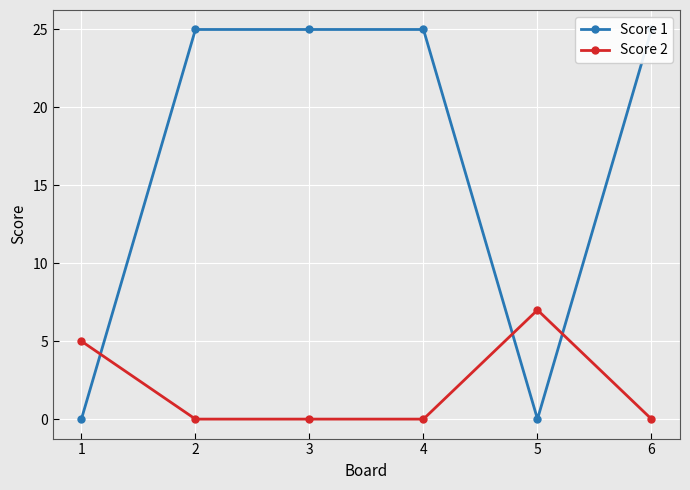

List the series in order of their overall mean, lowest first.

Score 2, Score 1